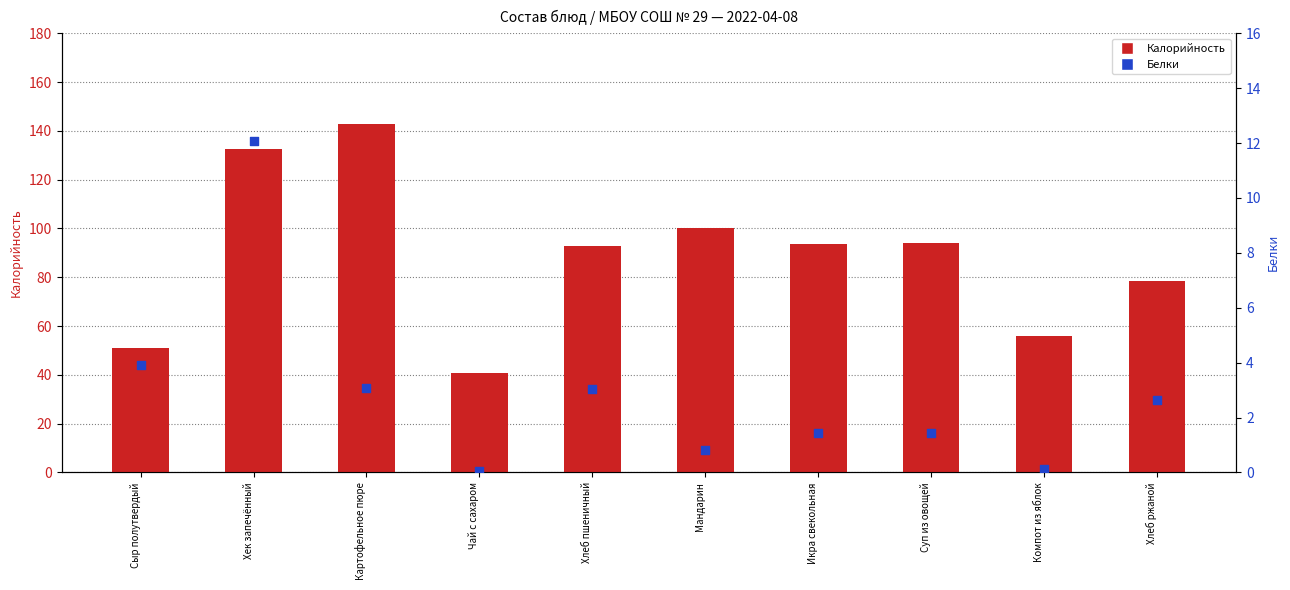

At how many categories does at least one series exceed 53?

8